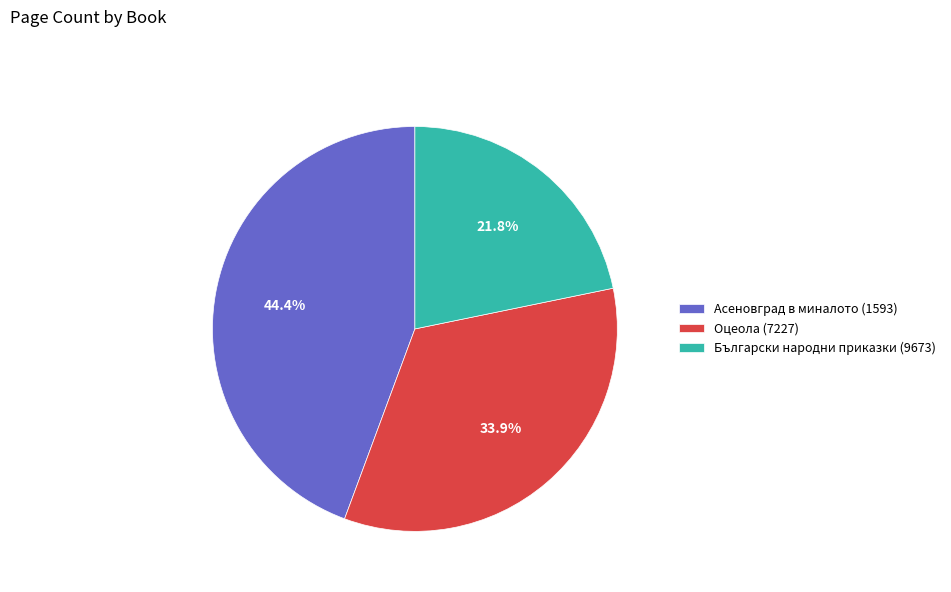

Is it true that Български народни приказки (9673) is 22% of the pie?

True